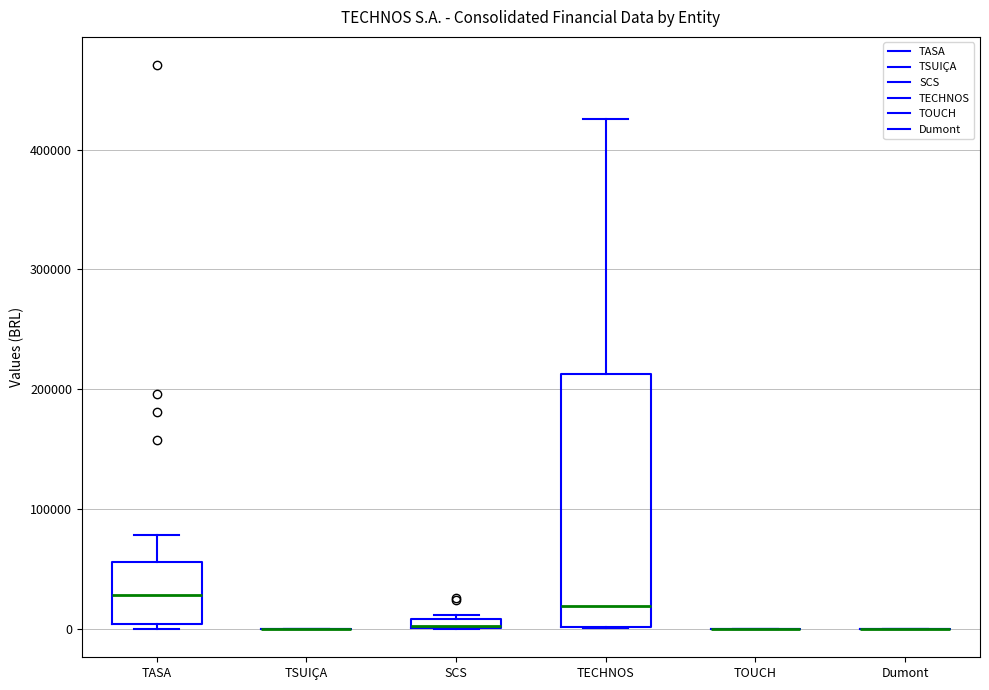

Which box is the tallest, from its lower edge to its upper edge?

TECHNOS